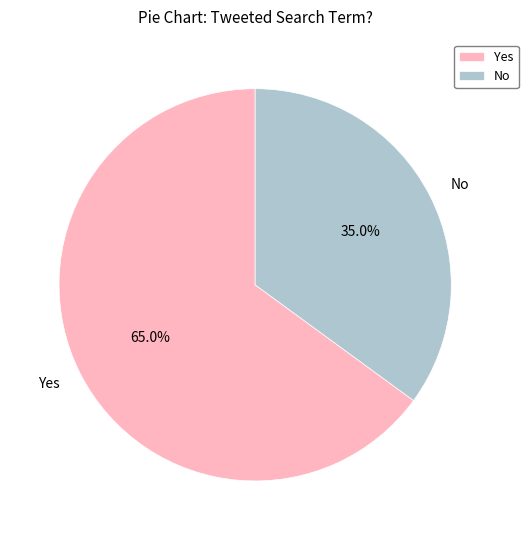

To the nearest percent, what is the difference between the Yes and No slice percentages?

30%